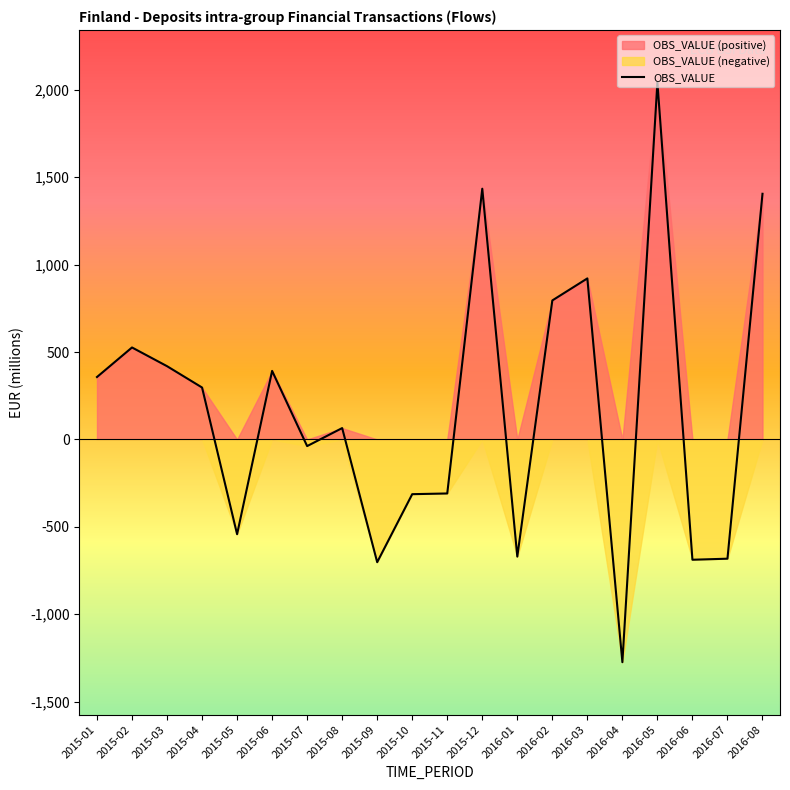

Rank the categories by value from highest to lowest.

2016-05, 2015-12, 2016-08, 2016-03, 2016-02, 2015-02, 2015-03, 2015-06, 2015-01, 2015-04, 2015-08, 2015-07, 2015-11, 2015-10, 2015-05, 2016-01, 2016-07, 2016-06, 2015-09, 2016-04